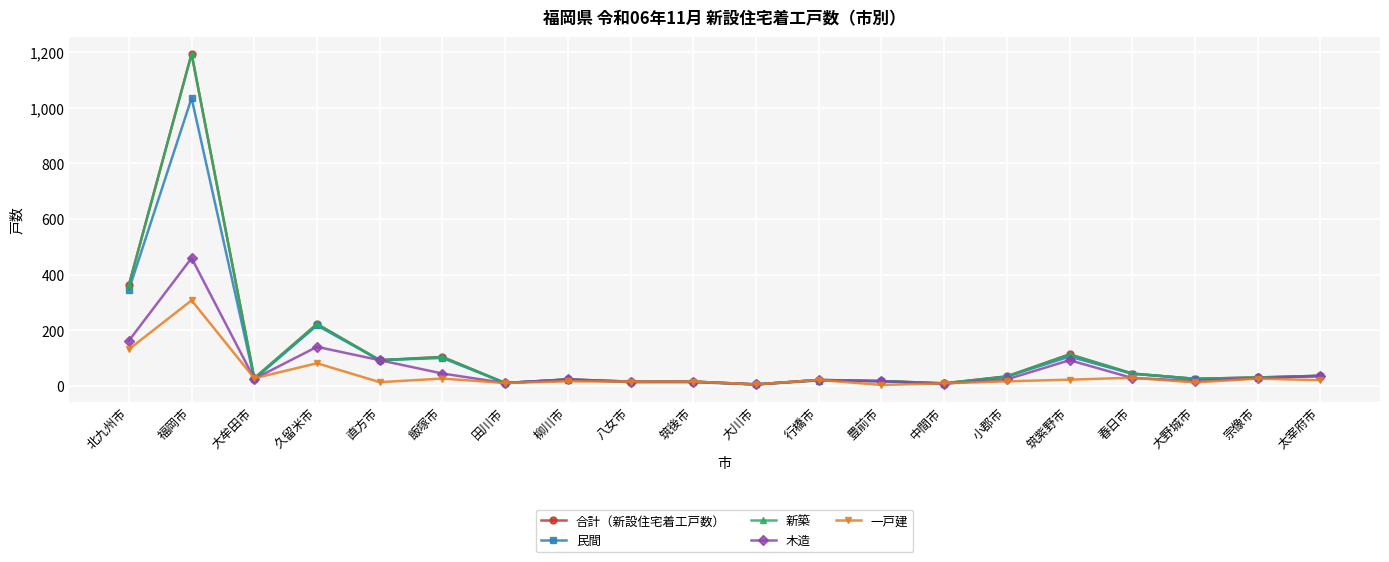

At which category is the sum across all series the highest?

福岡市